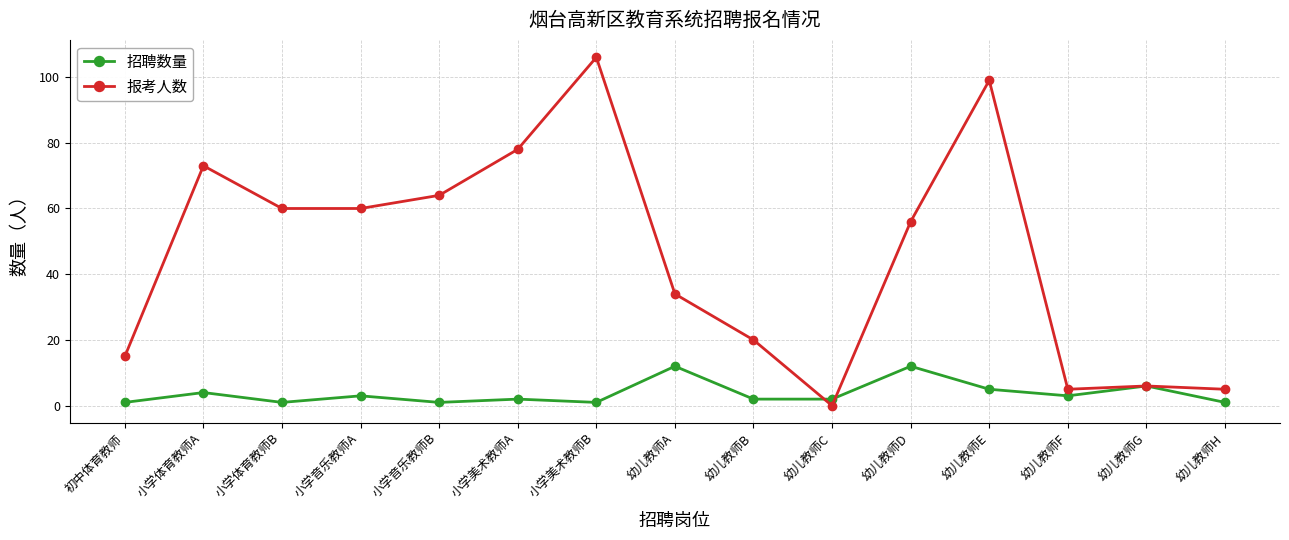

Where is the first local maximum for 招聘数量?

小学体育教师A